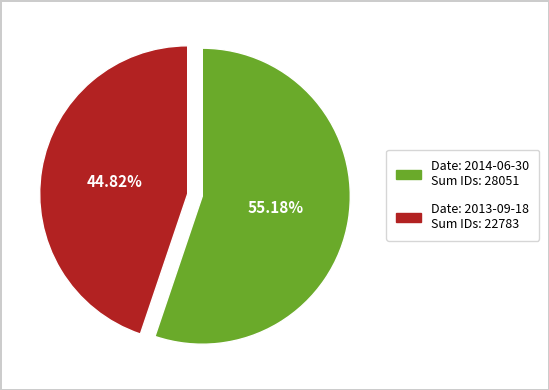

To the nearest percent, what is the difference between the largest and smallest slice percentages?

10%